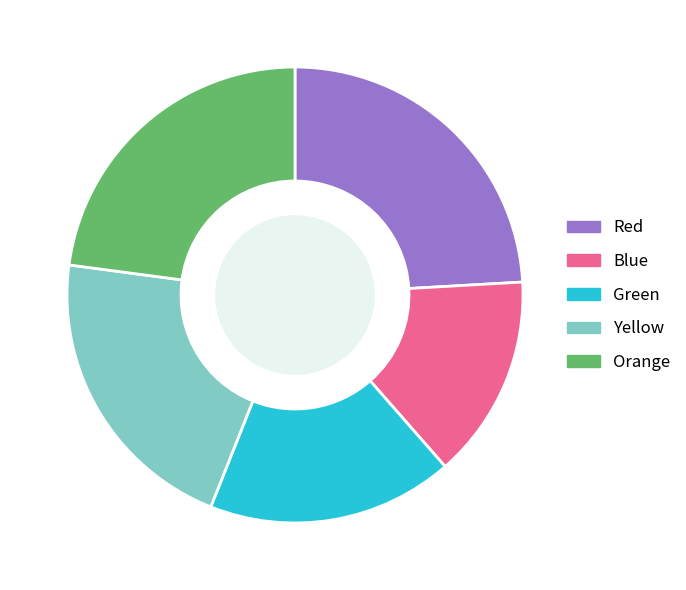

Rank the categories by value from highest to lowest.

Red, Orange, Yellow, Green, Blue